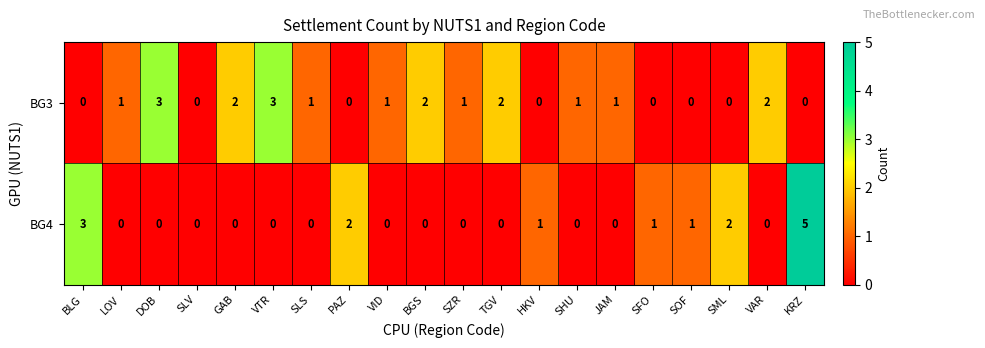

Which series has the largest total across all categories?

BG3